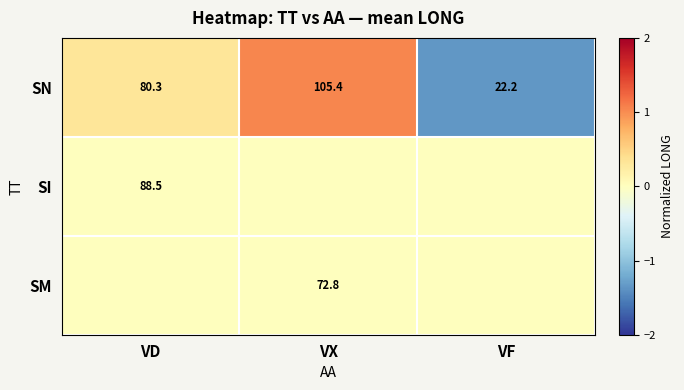

List the labels in order of SN value, largest first.

VX, VD, VF